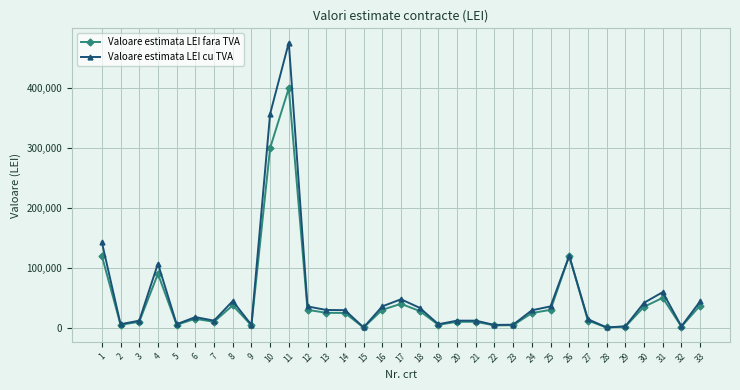

What is the sum of all Valoare estimata LEI cu TVA values?

1787190